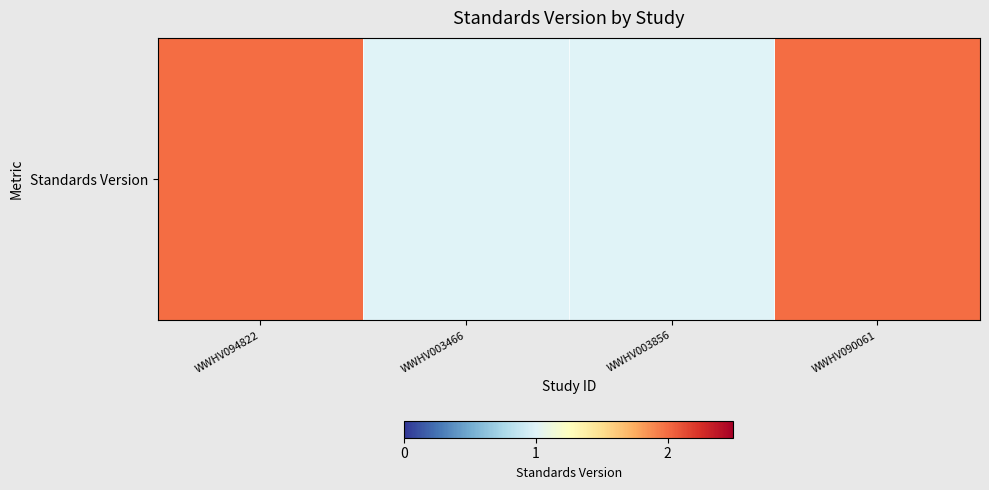

Where is the data nearest to the value 1?

WWHV003466